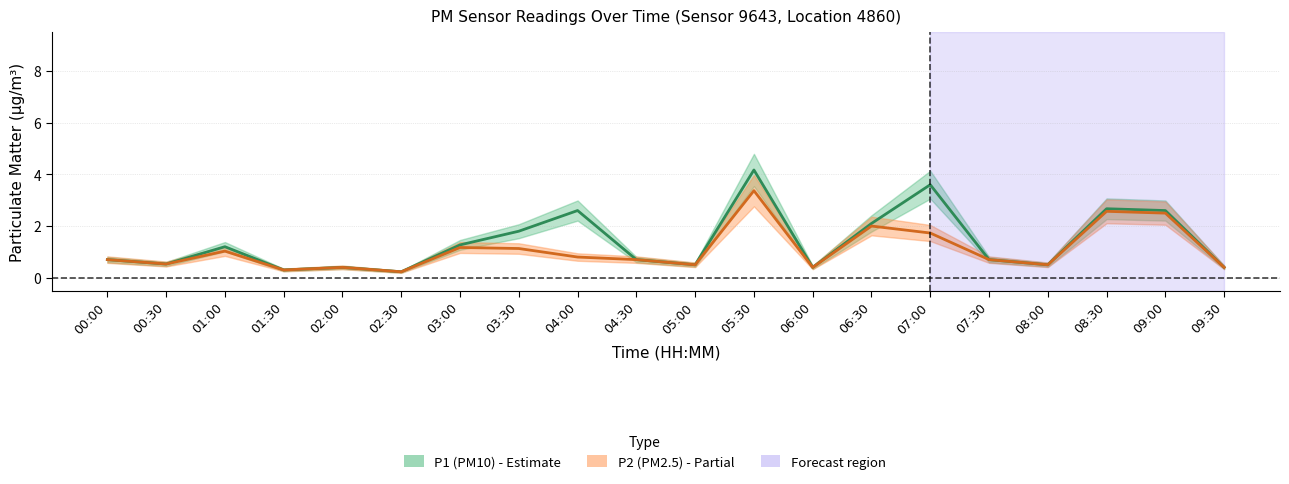

What is the sum of all P1 (PM10) values?

27.4